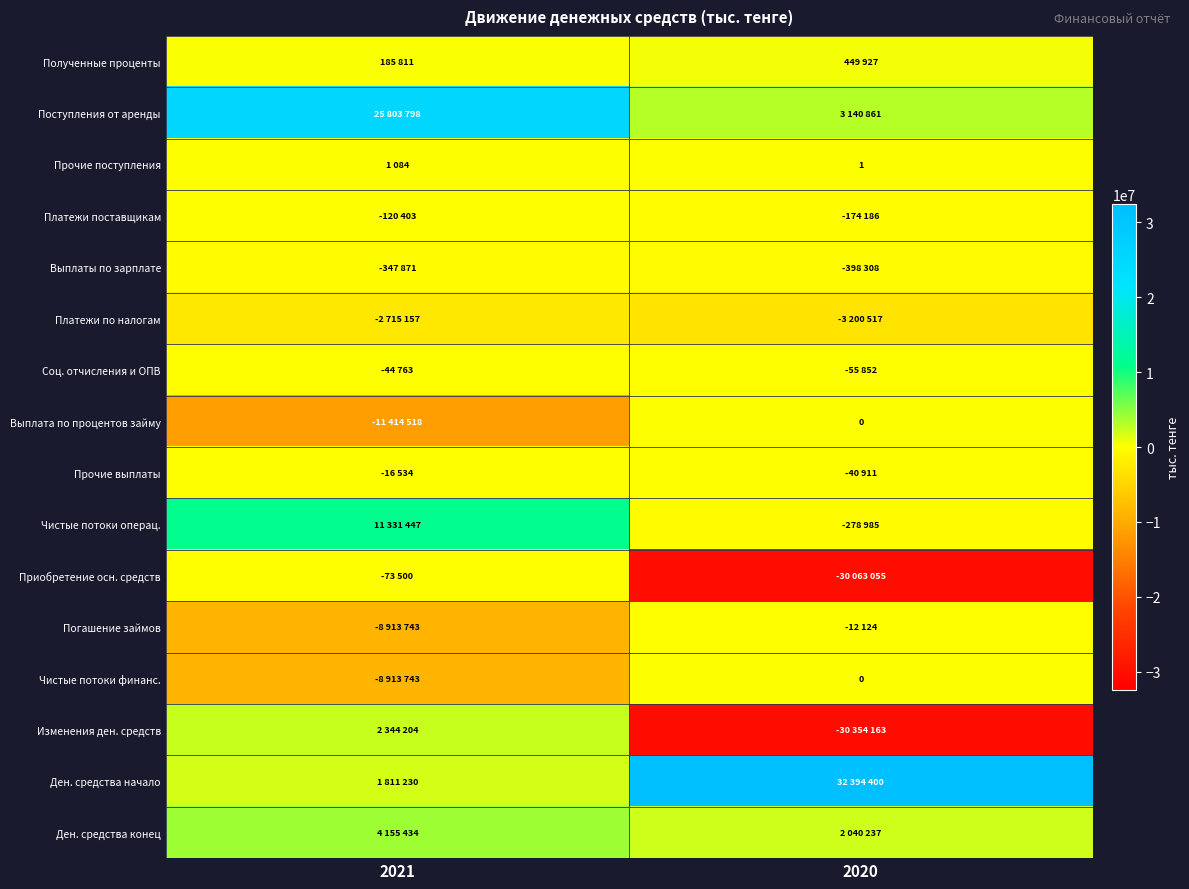

True or false: Прочие поступления has a value of 1 at 2020.

True